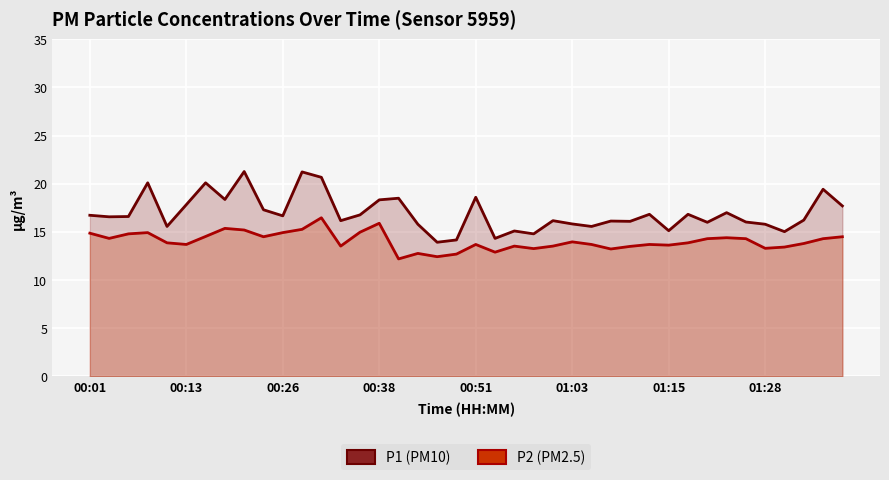

Is the value of P1 line at 17 greater than the value of P2 line at 24?

Yes